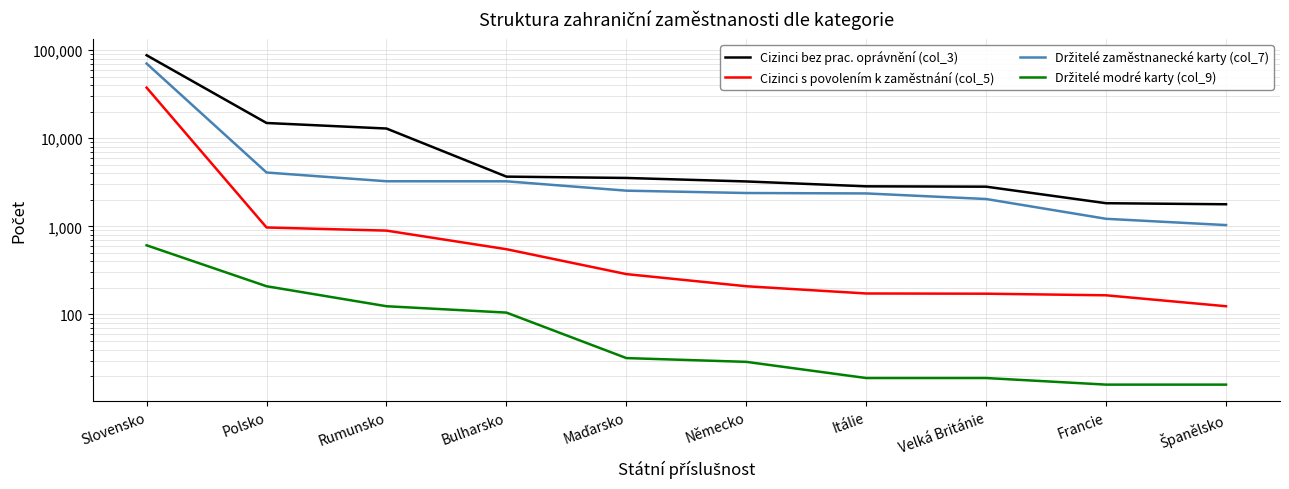

The value of Cizinci s povolením k zaměstnání (col_5) at Polsko is 970. True or false?

True